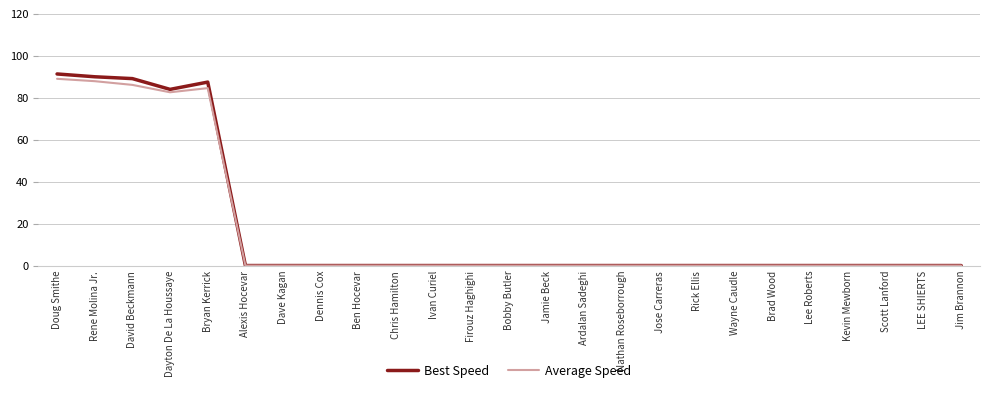

Does the chart have visible grid lines?

Yes